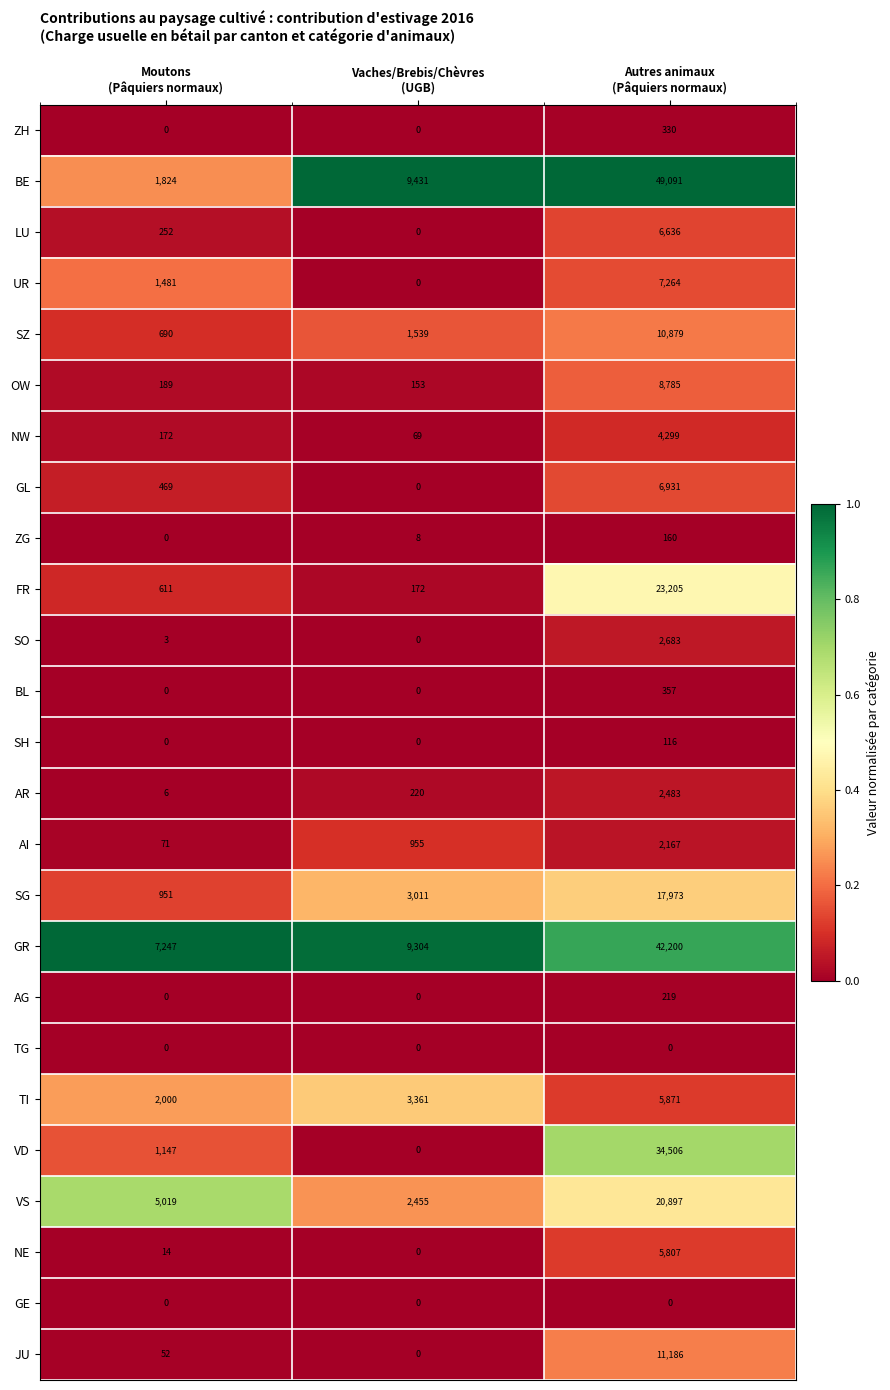

Which series has the largest total across all categories?

BE